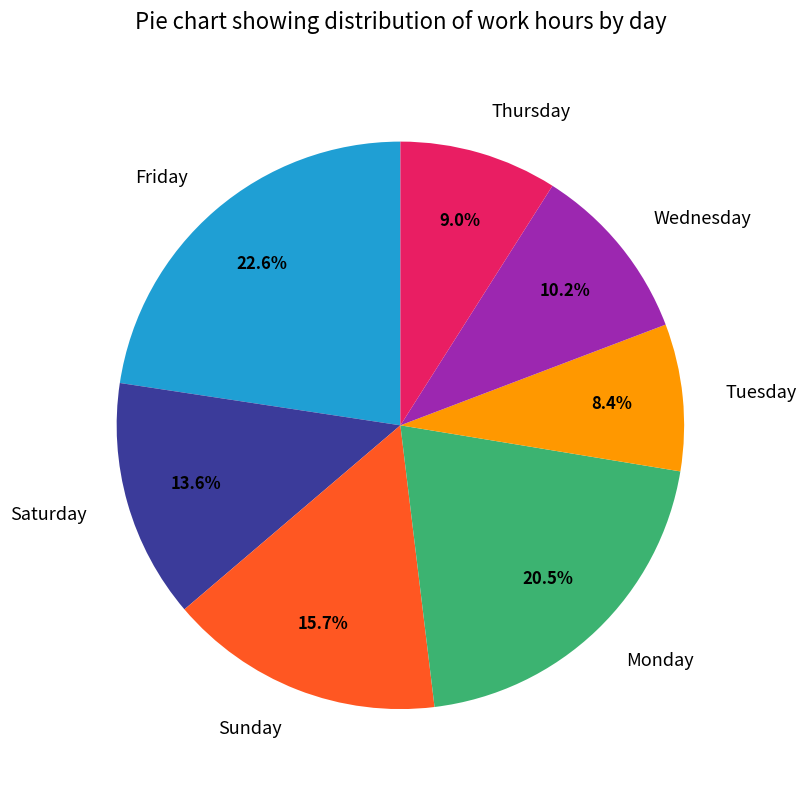

Is there any slice that represents more than half of the pie?

No